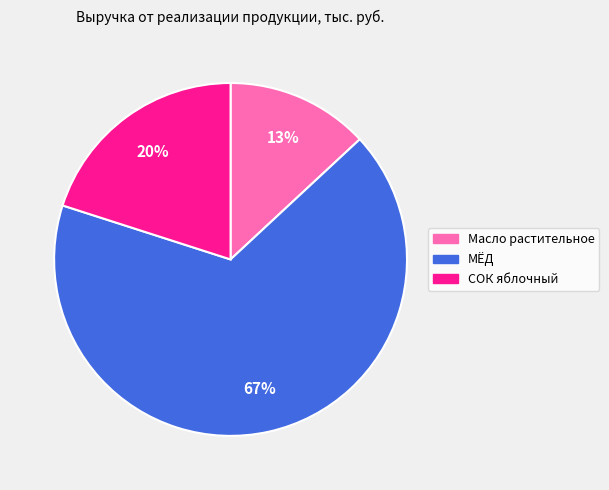

What percentage is the СОК яблочный slice, to the nearest percent?

20%